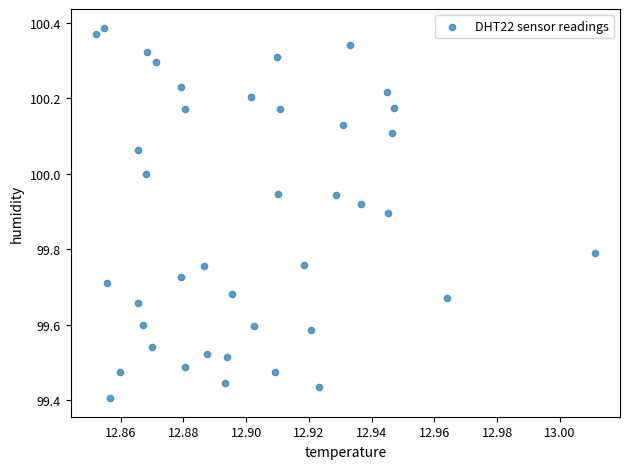

What is the range of Y values (max minus min)?

1.0